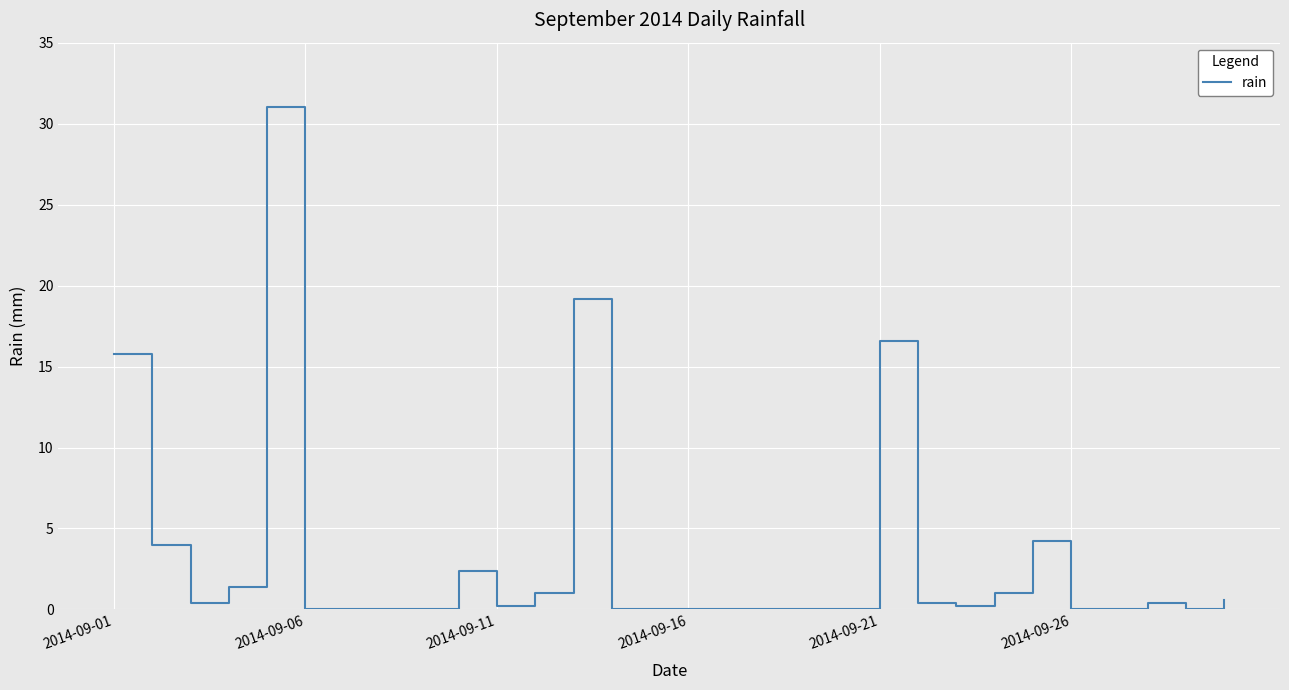

What is the maximum value shown in the chart?

31.0